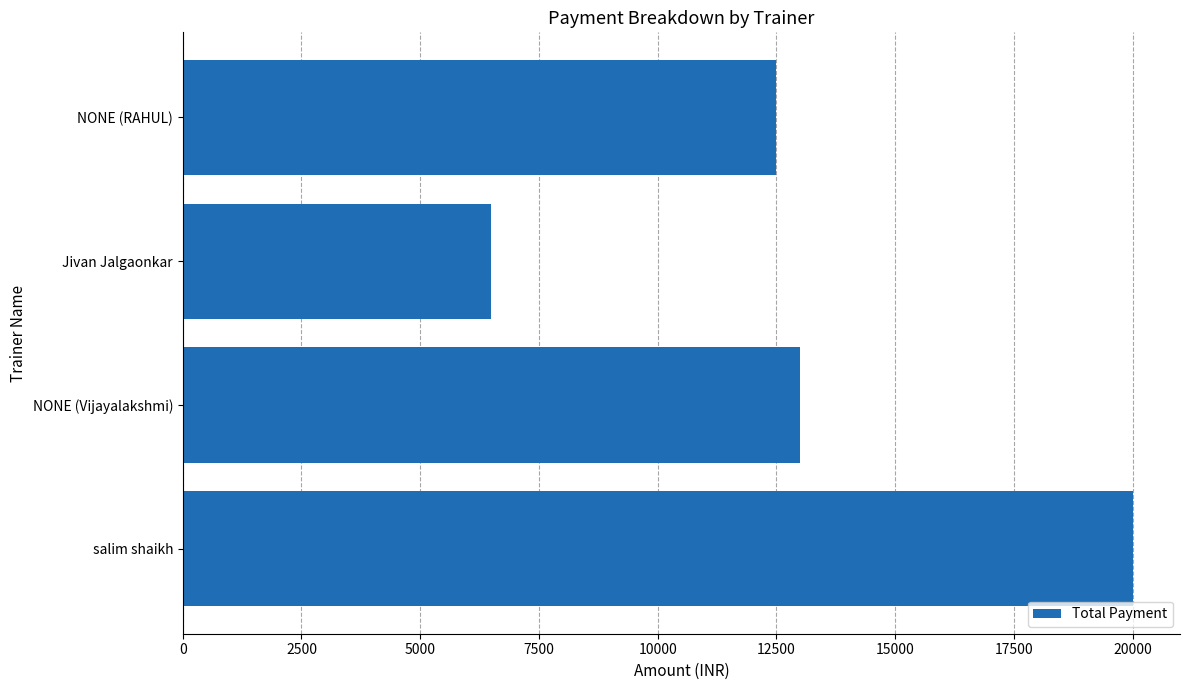

How many categories are shown in the chart?

4